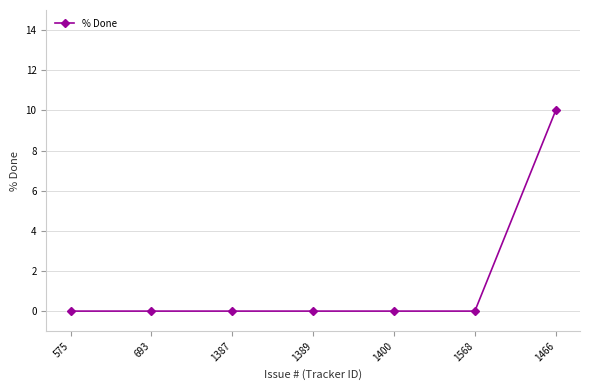

How many series are shown in this chart?

1